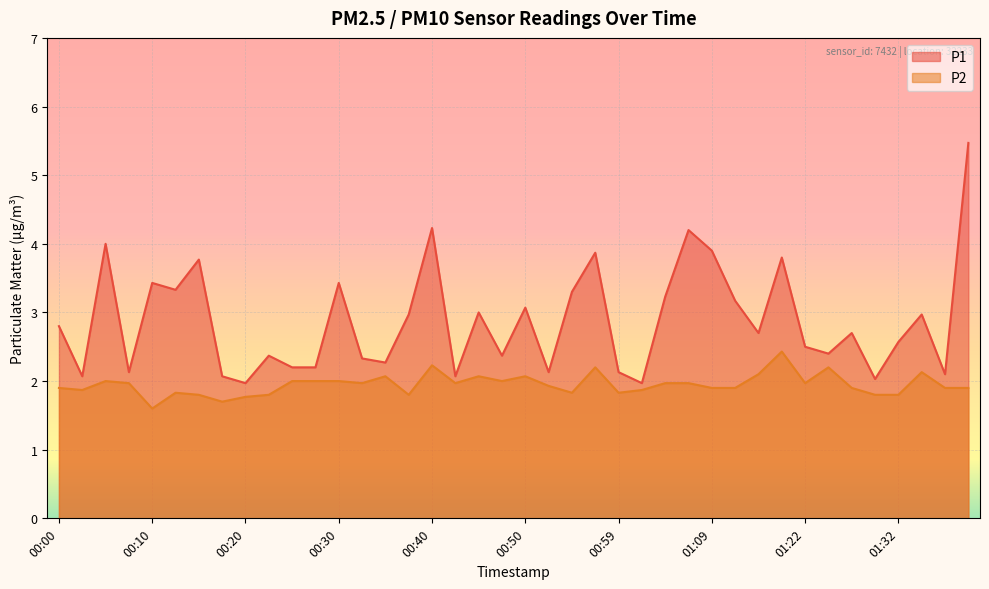

True or false: P1 has a value of 2.0 at 01:30.

True